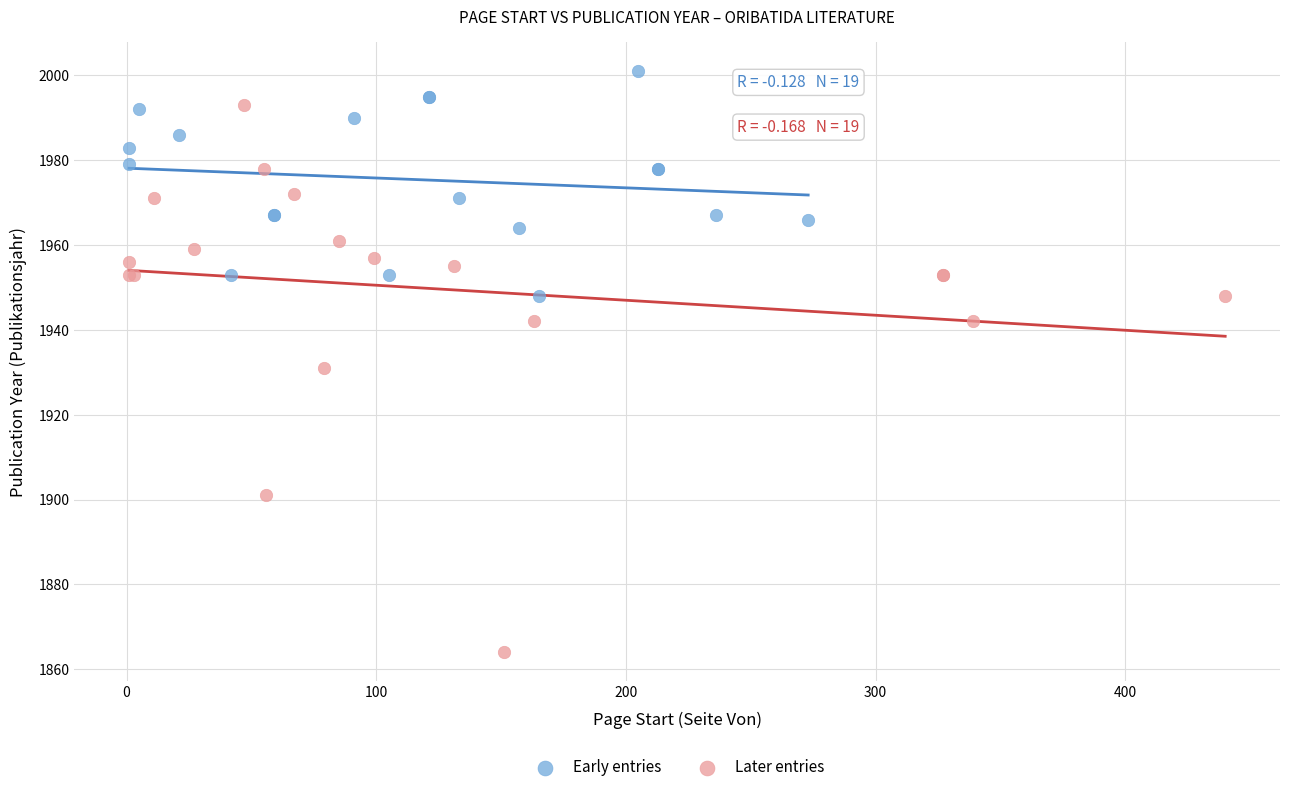

Which series has the largest Y range (max minus min)?

Later entries